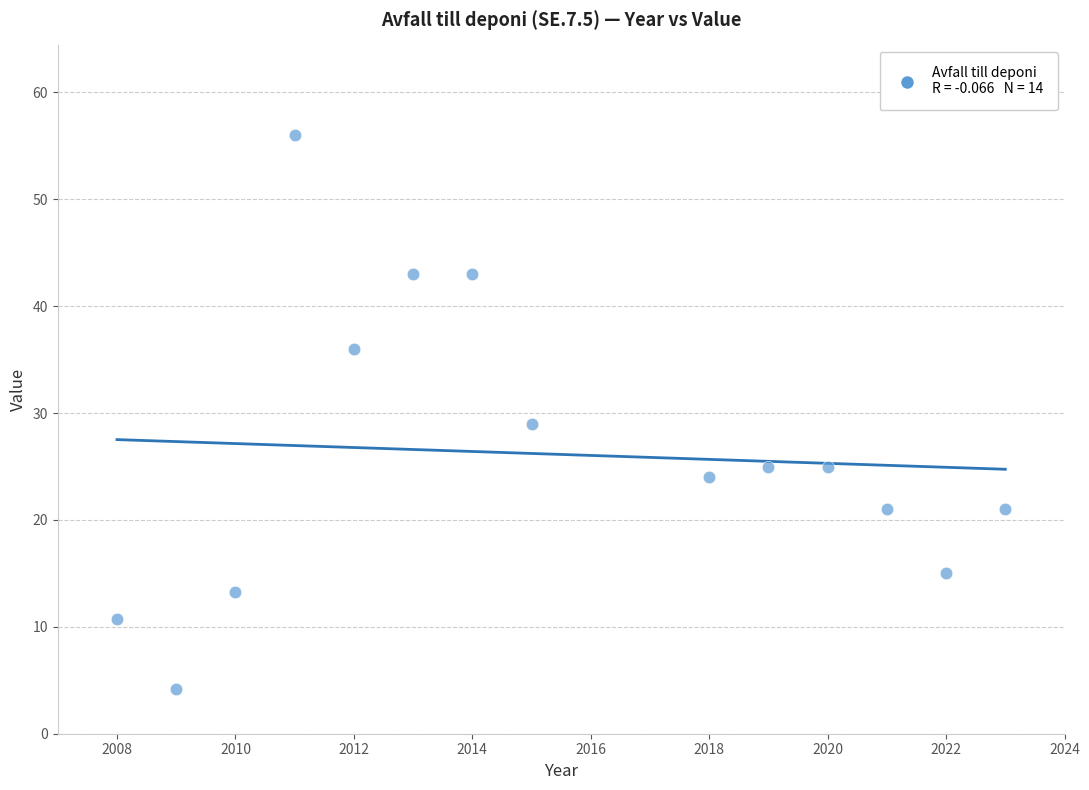

What Y value in the scatter plot is closest to 30?

29.0